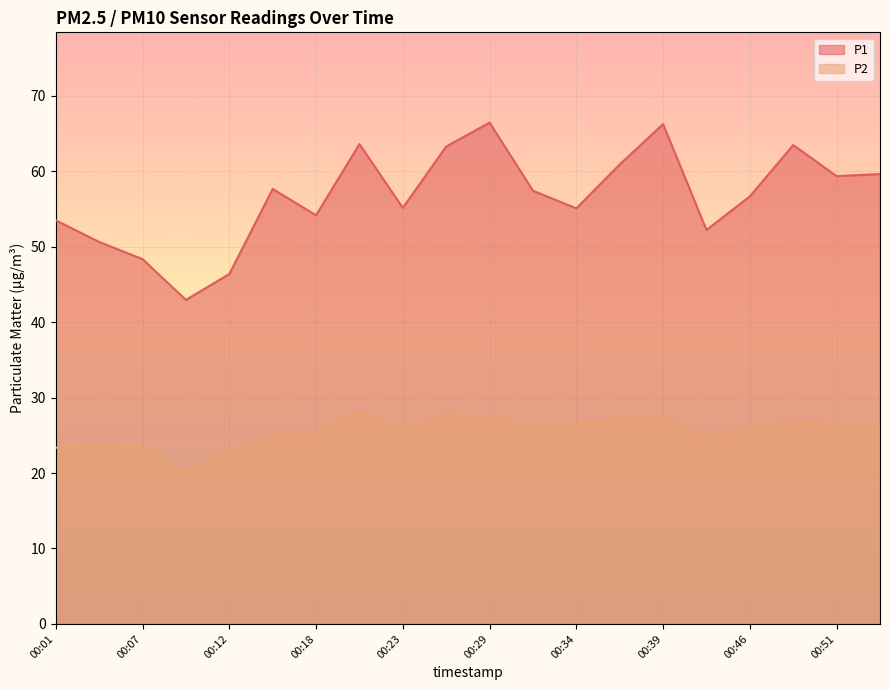

How many data points in P2 are less than 26?

9